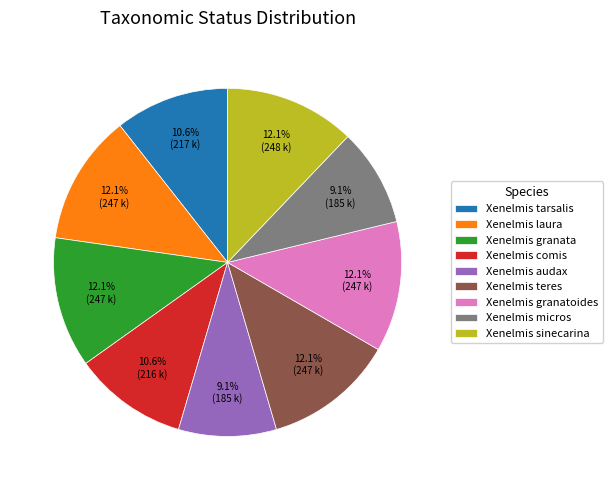

True or false: Xenelmis audax accounts for 14% of the total.

False